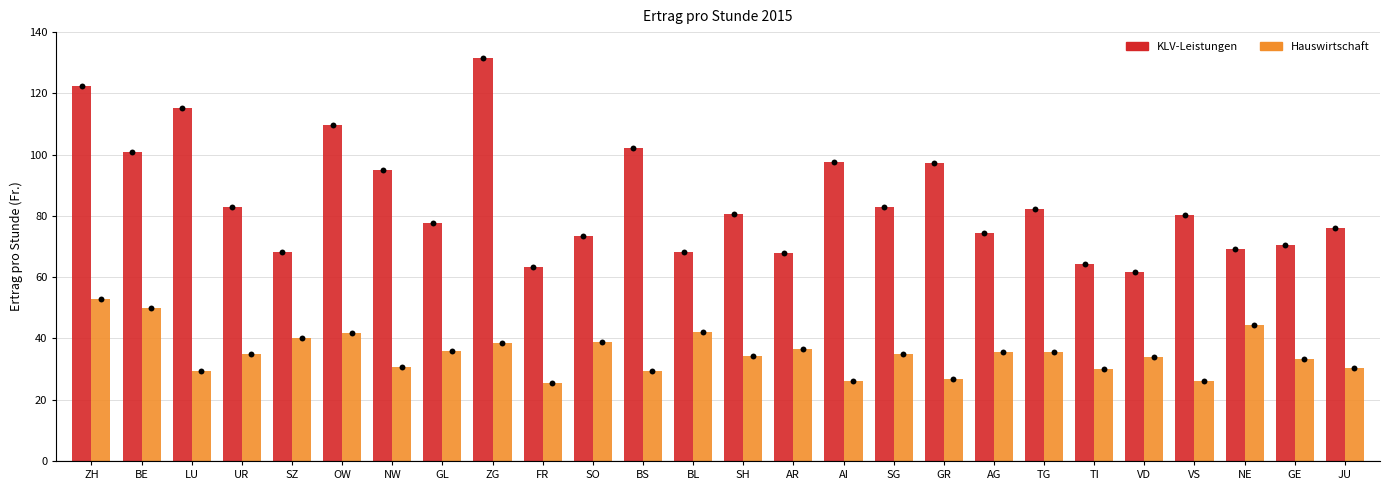

Which series contains the lowest Y value?

Hauswirtschaft